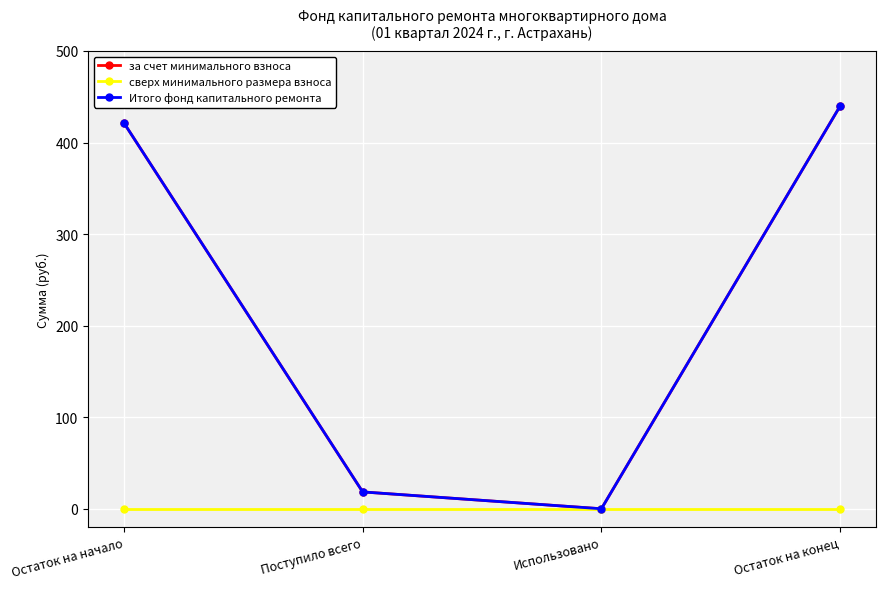

Which series has the largest range (max minus min)?

за счет минимального взноса